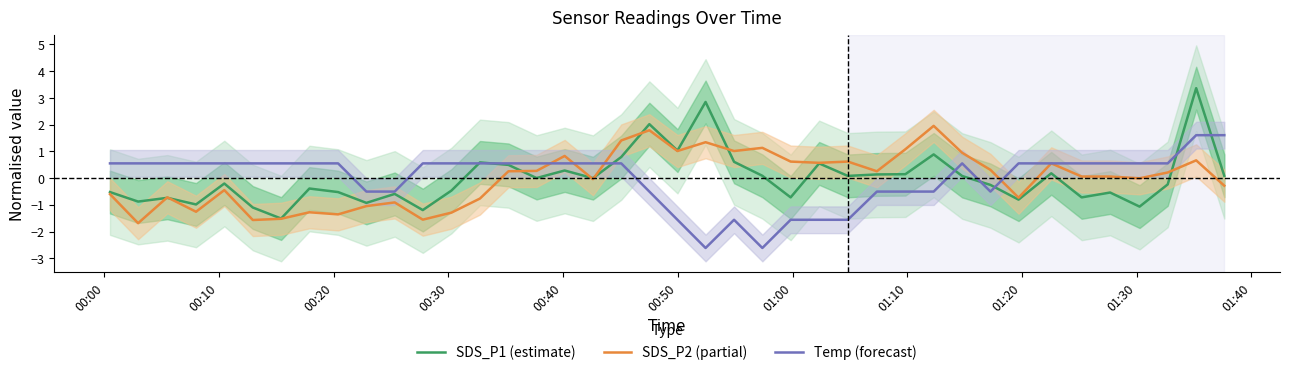

What is the lowest value of the SDS_P2 (partial) series?

-1.7